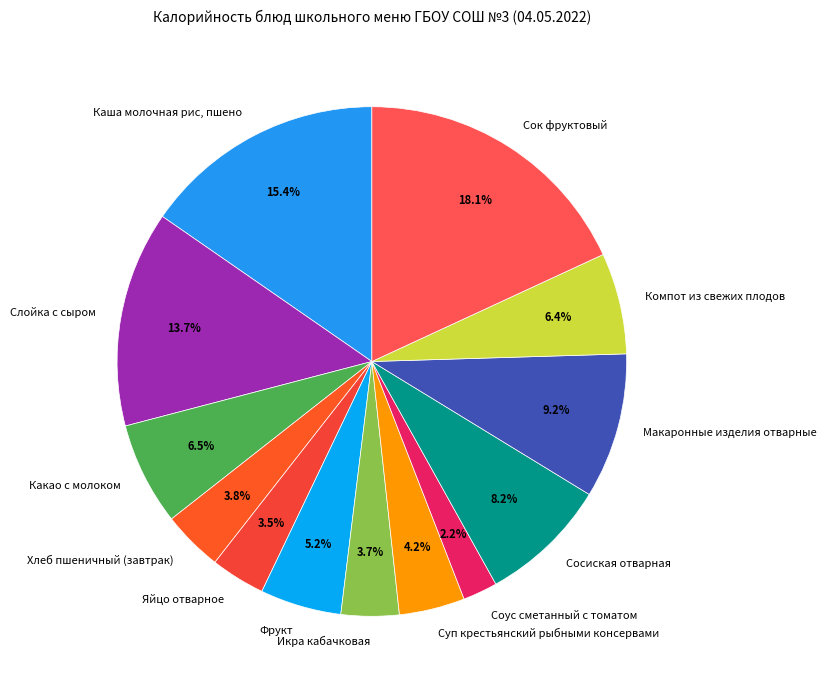

To the nearest percent, what is the difference between the largest and smallest slice percentages?

16%